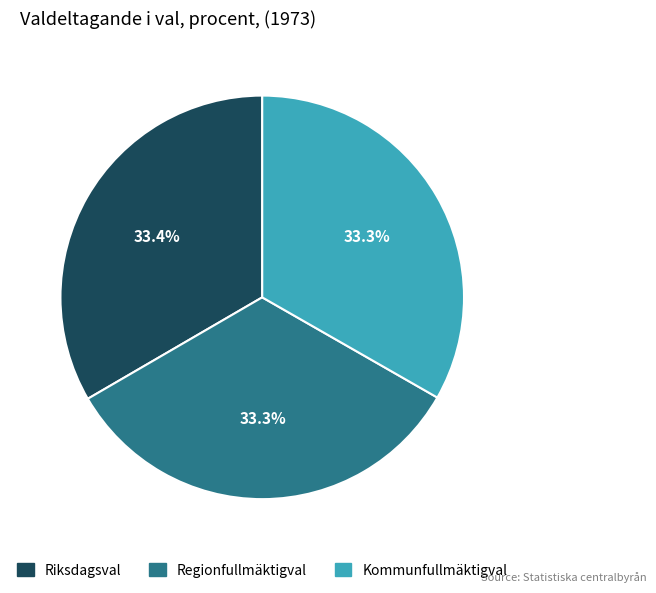

What portion of the pie excludes Riksdagsval?

66.6%